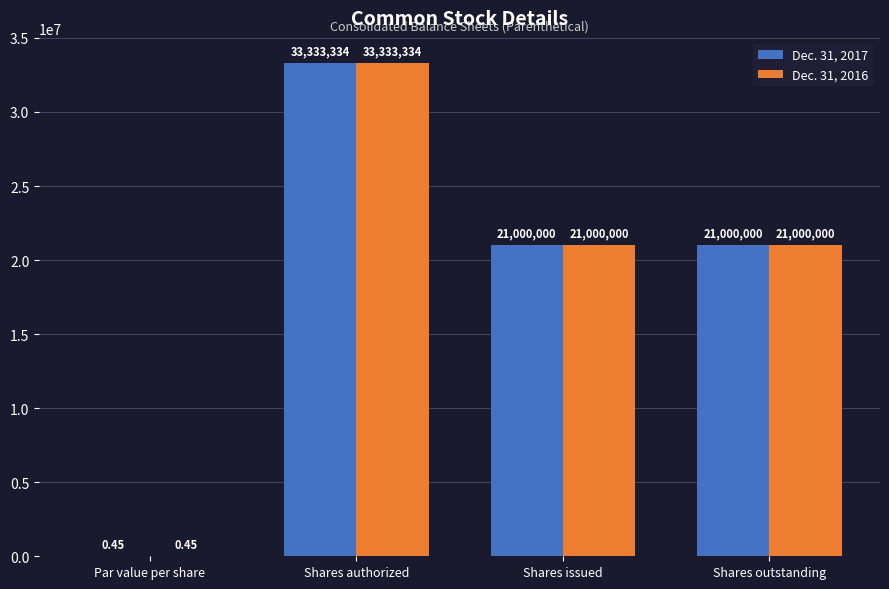

Which category has the highest value in the Dec. 31, 2017 series?

Shares authorized